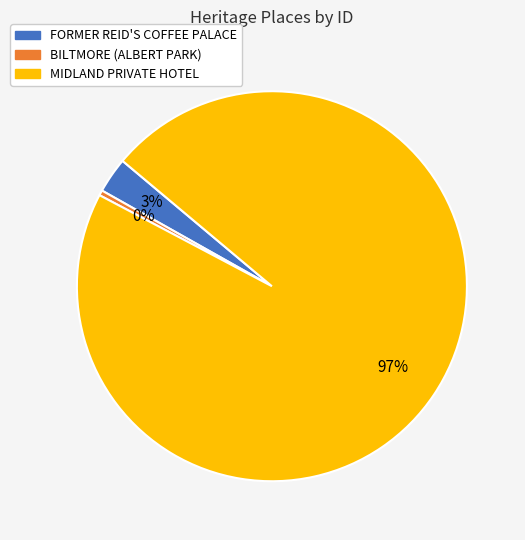

How many segments does this pie chart have?

3